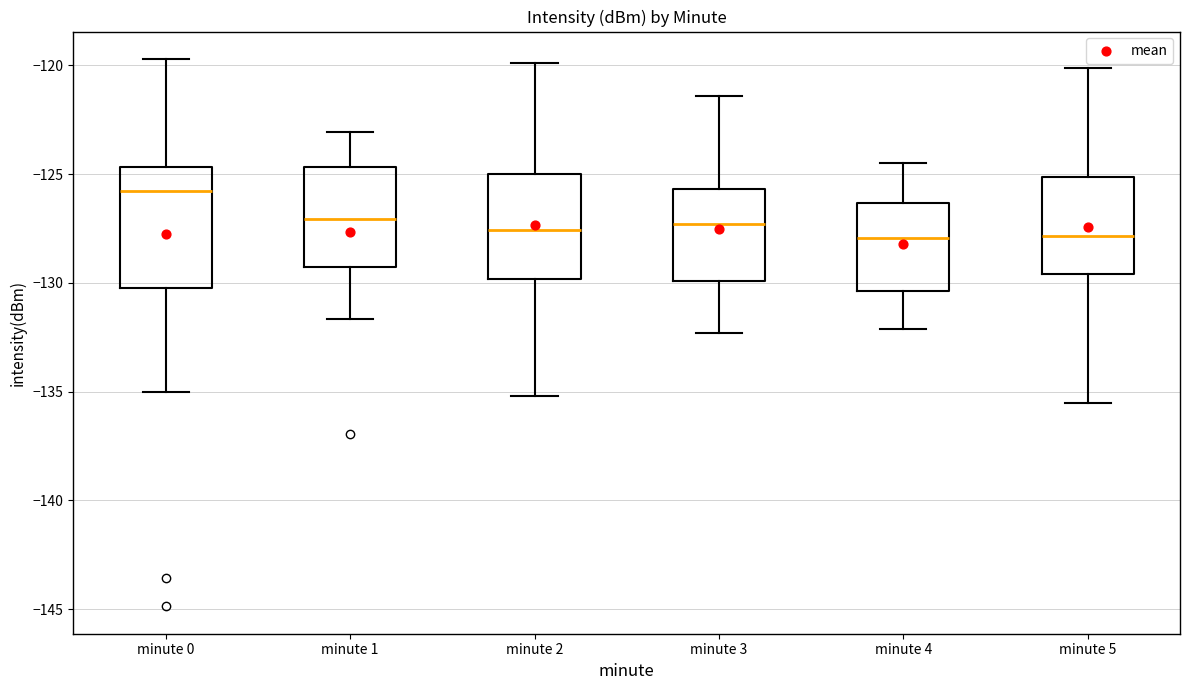

Reading left to right, transcribe this box plot: for each box, give where its median line is, the range the box spans, and where its two whiskers end, as read against the y-axis. The values are not printed on the chart, so give them approximately, as read against the axis.

minute 0: median -126.0, box -130.5 to -124.5, whiskers -135.0 to -119.5
minute 1: median -127.0, box -129.5 to -124.5, whiskers -131.5 to -123.0
minute 2: median -127.5, box -130.0 to -125.0, whiskers -135.0 to -120.0
minute 3: median -127.5, box -130.0 to -125.5, whiskers -132.5 to -121.5
minute 4: median -128.0, box -130.5 to -126.5, whiskers -132.0 to -124.5
minute 5: median -128.0, box -129.5 to -125.0, whiskers -135.5 to -120.0